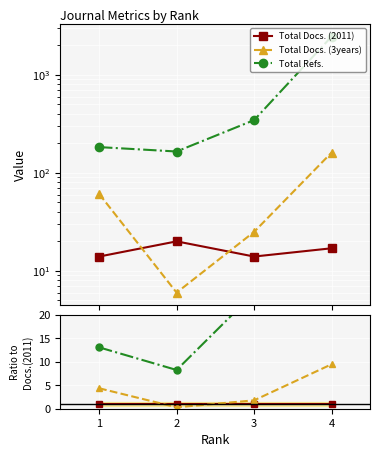

Reading left to right, list all the values displayed in this chart.

Total Docs. (2011): 1.0	1.0	1.0	1.0
Total Docs. (3years): 4.4	0.3	1.8	9.5
Total Refs.: 13.1	8.2	24.6	144.5